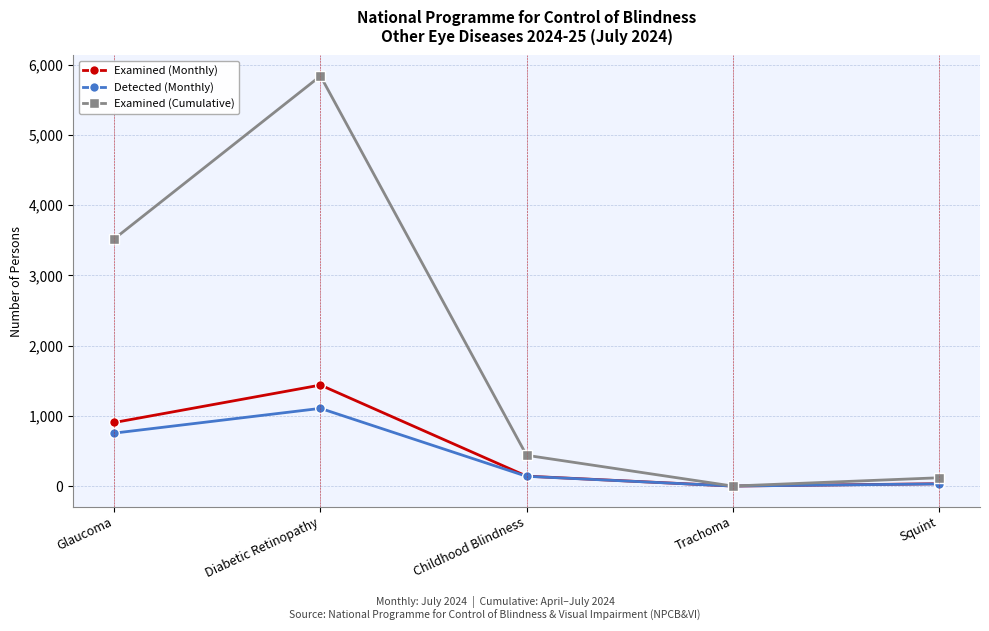

Reading left to right, extract all data points from this chart.

Examined (Monthly): Glaucoma=905	Diabetic Retinopathy=1438	Childhood Blindness=141	Trachoma=0	Squint=33
Detected (Monthly): Glaucoma=754	Diabetic Retinopathy=1106	Childhood Blindness=139	Trachoma=0	Squint=31
Examined (Cumulative): Glaucoma=3521	Diabetic Retinopathy=5839	Childhood Blindness=438	Trachoma=0	Squint=118